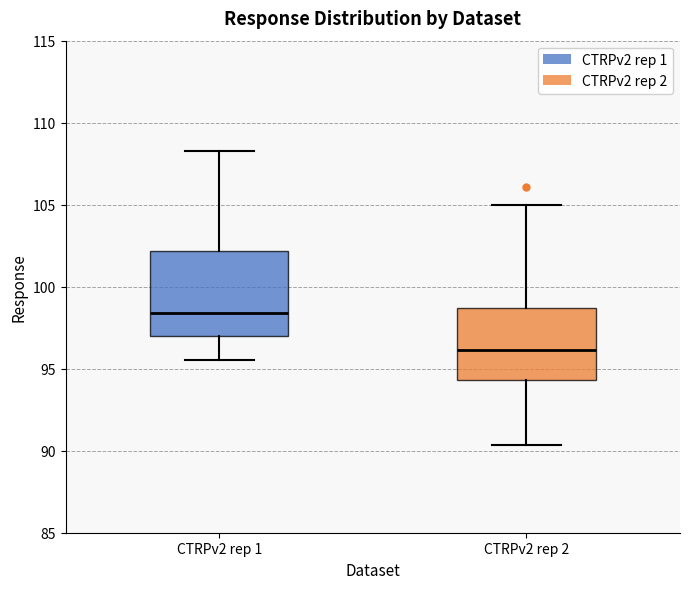

Where does the upper whisker of the box for CTRPv2 rep 1 end on the y-axis? The values are not printed on the chart, so give them approximately, as read against the axis.

108.5